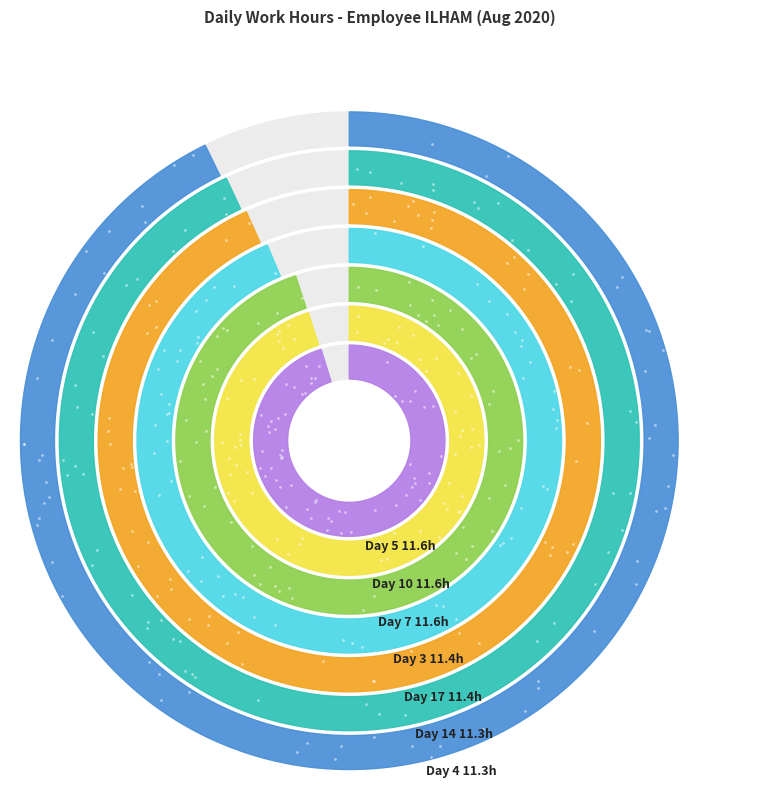

Is it true that Day 8 is 19% of the pie?

False